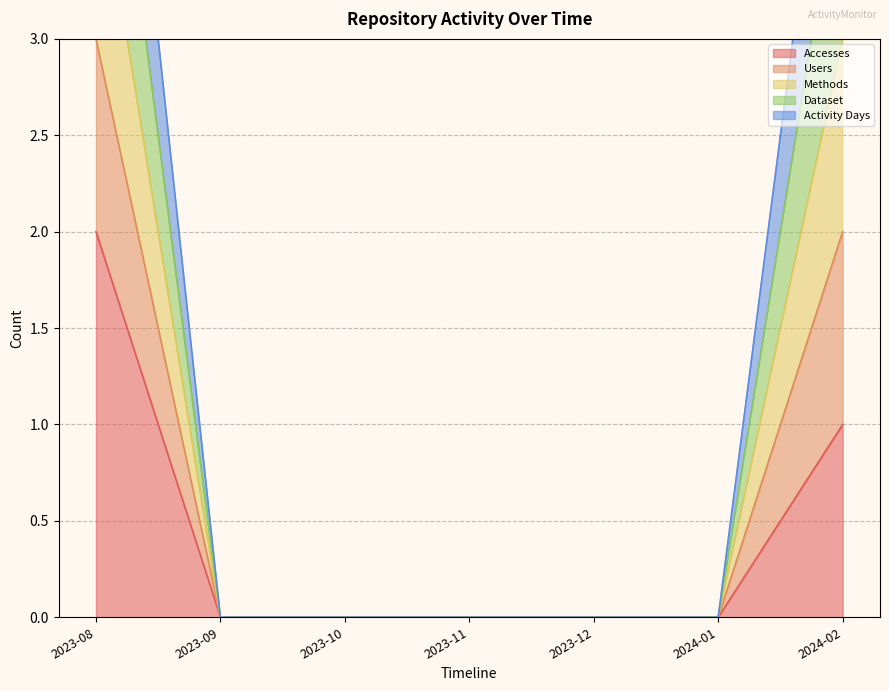

At how many categories does at least one series exceed 0?

2